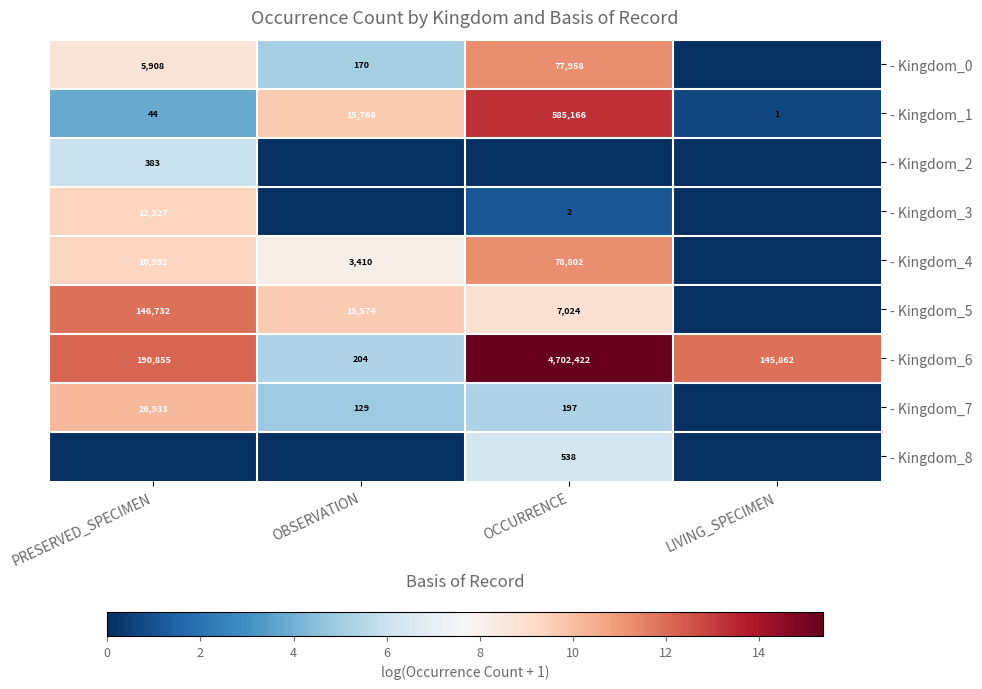

The - Kingdom_6 series shows 190855 at PRESERVED_SPECIMEN. True or false?

True